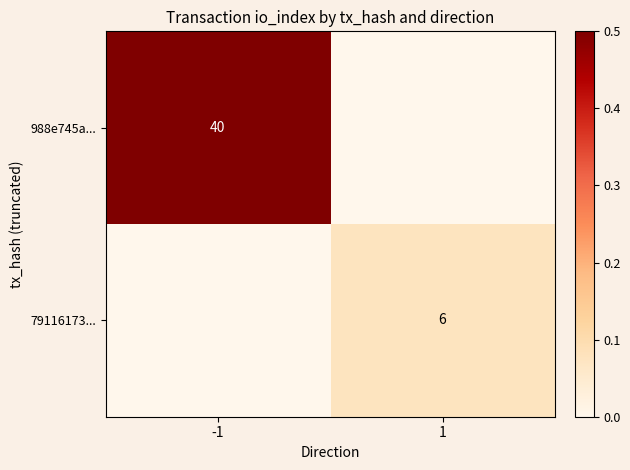

Which category has the lowest value across all series?

1